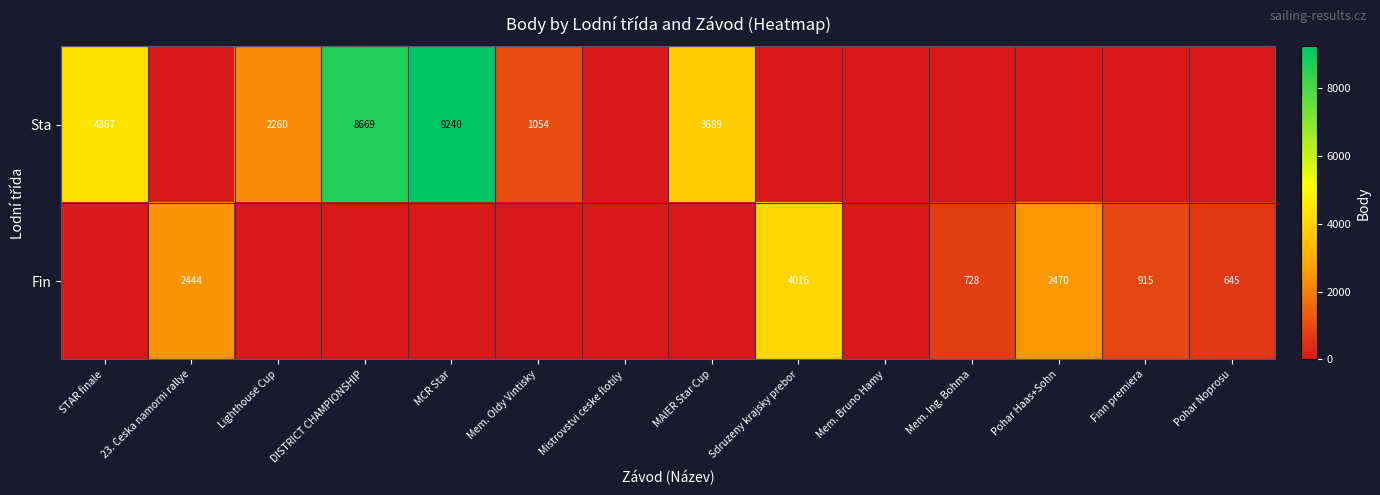

Which has a higher value, DISTRICT CHAMPIONSHIP or STAR finale?

DISTRICT CHAMPIONSHIP